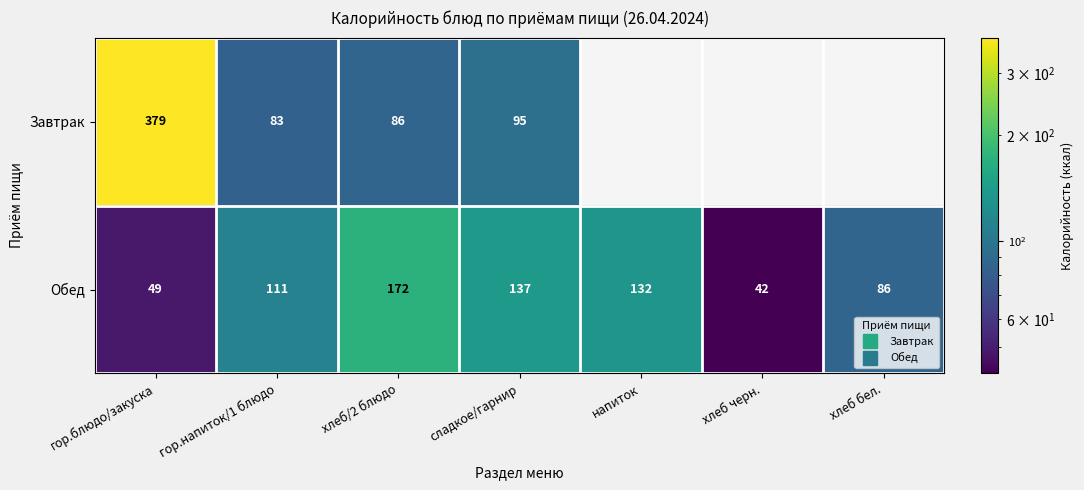

Which series has the largest total across all categories?

Обед